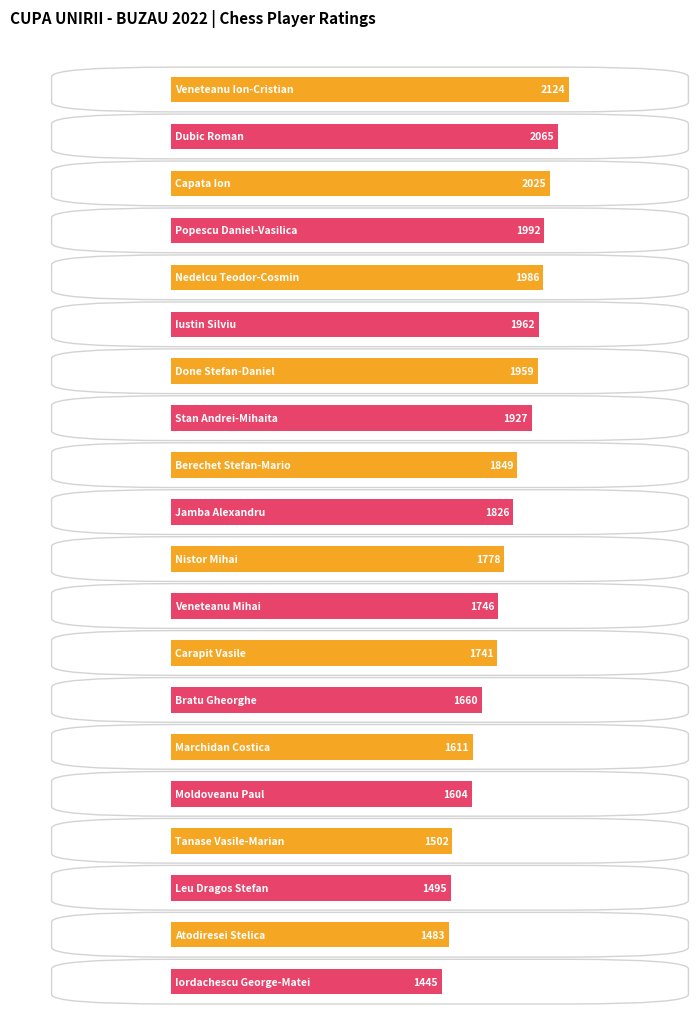

How many data points are less than 1826?

10